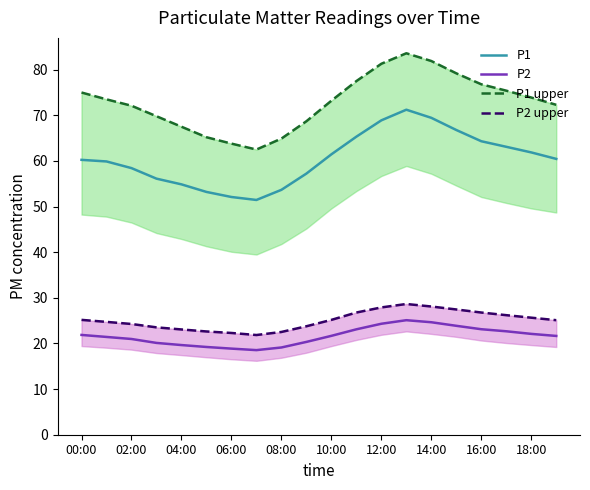

What is the average value of the P1 upper series?

72.9